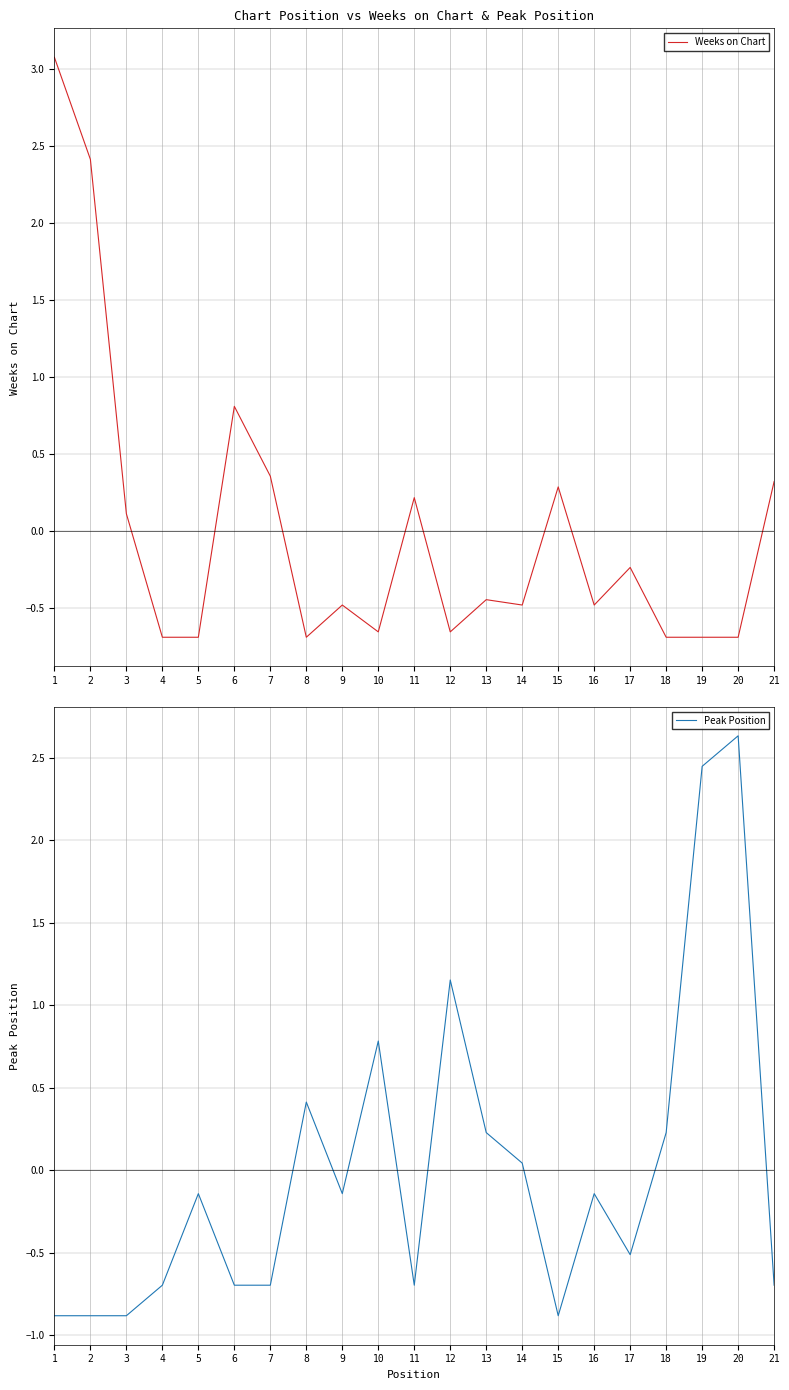

The Weeks on Chart series shows -1.1 at 20. True or false?

False